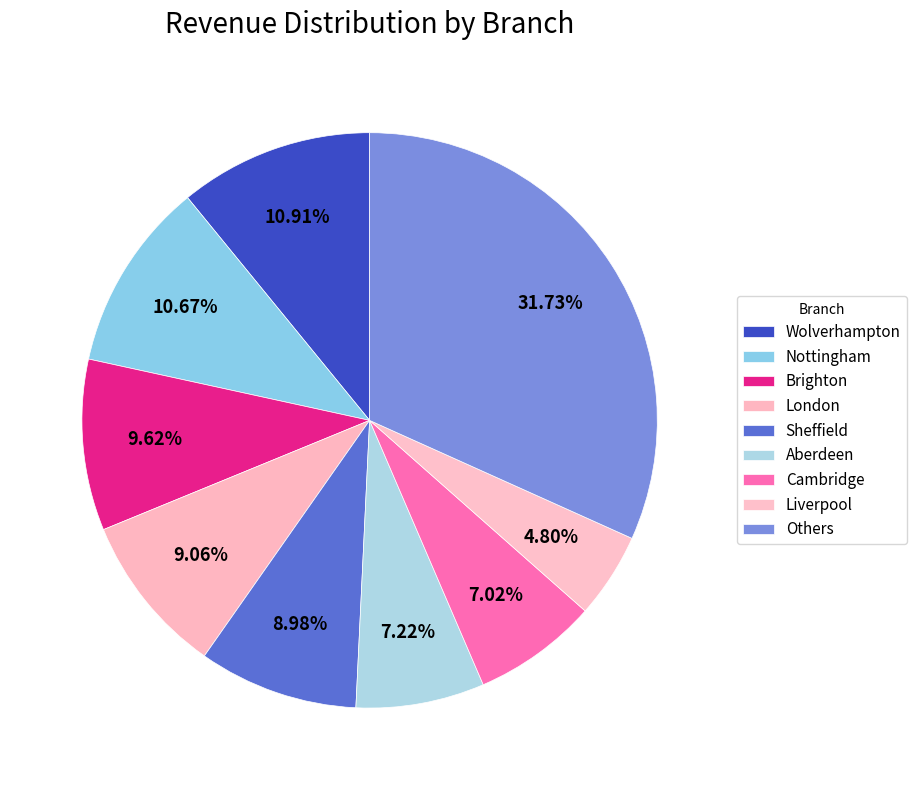

Is there any slice that represents more than half of the pie?

No